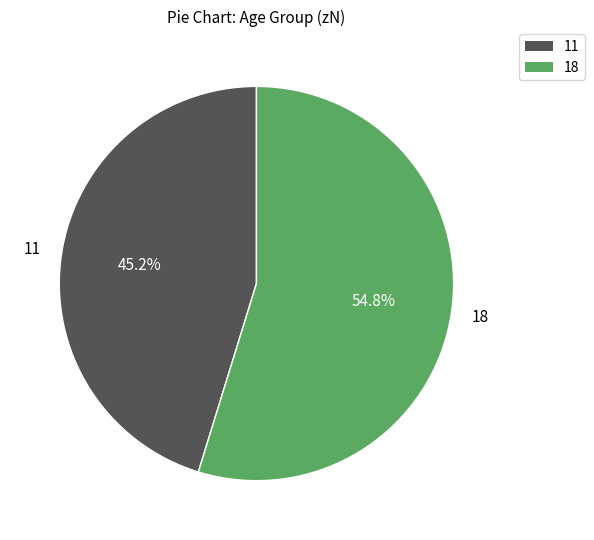

To the nearest percent, what is the difference between the largest and smallest slice percentages?

10%